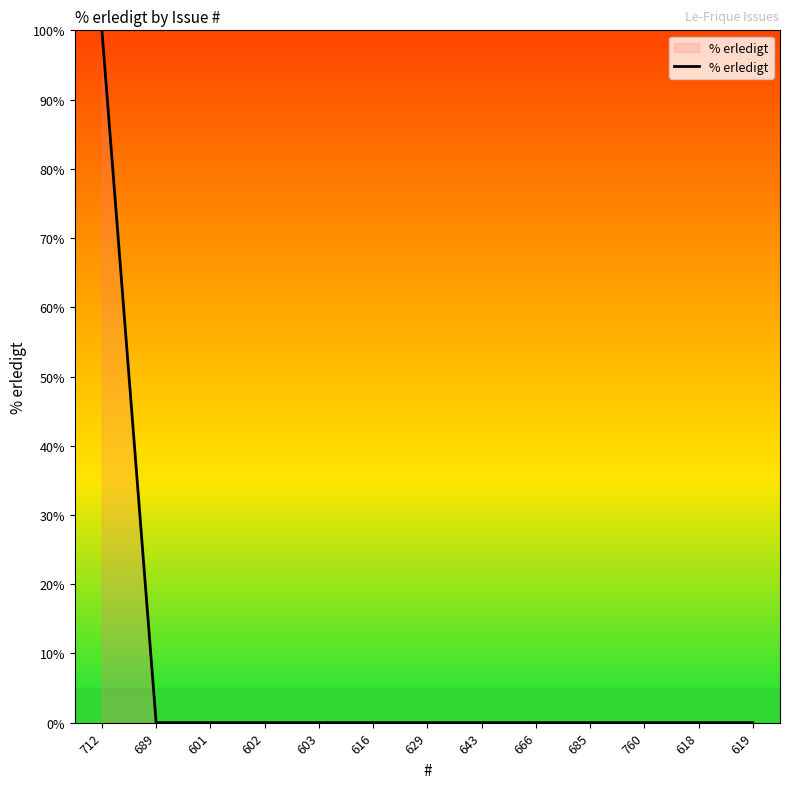

Which label corresponds to the largest value in the chart?

712